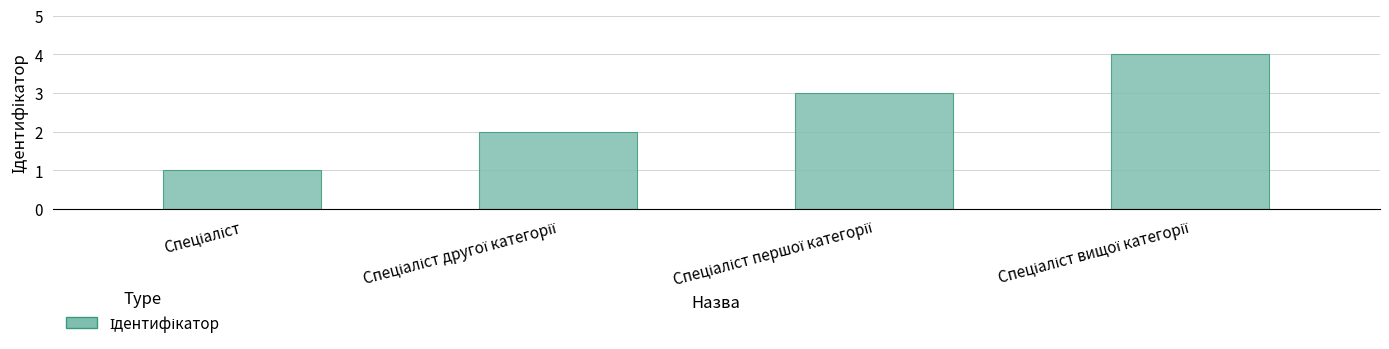

What is the sum of all values?

10